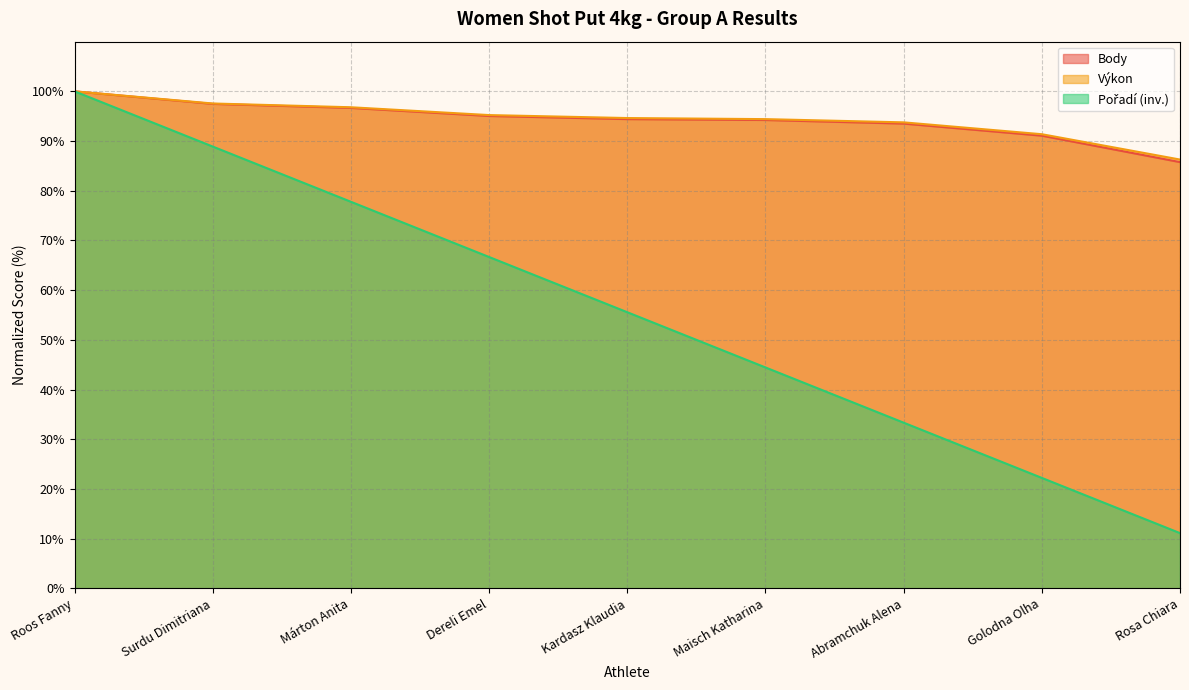

The Pořadí series shows 66.7 at Dereli Emel. True or false?

True